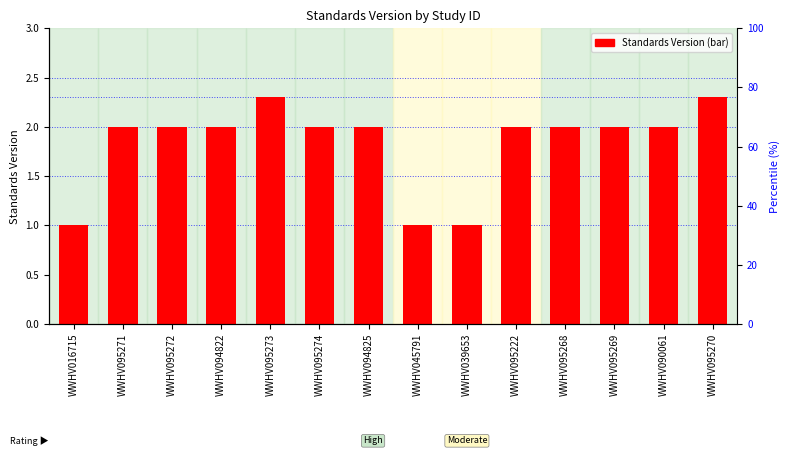

Which category has the highest value across all series?

WWHV095273